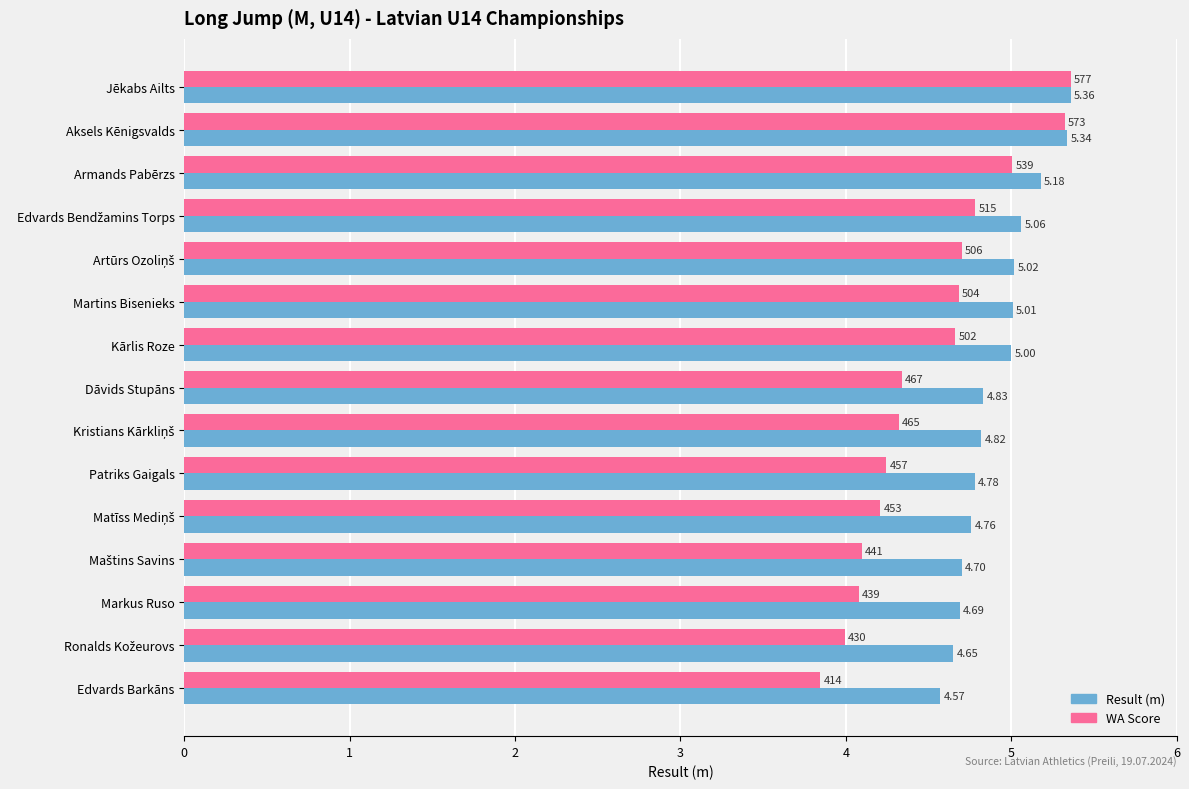

At which category is the sum across all series the highest?

Jēkabs Ailts